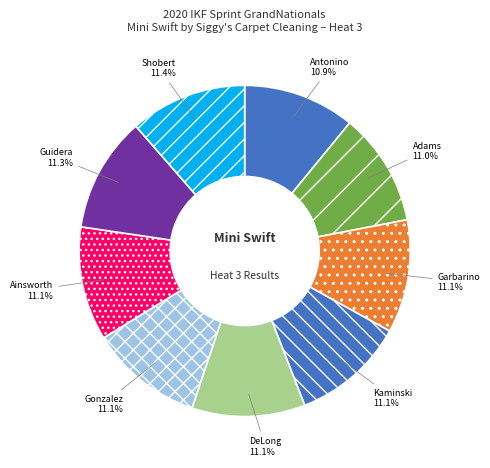

Does Ainsworth represent more than half of the total?

No